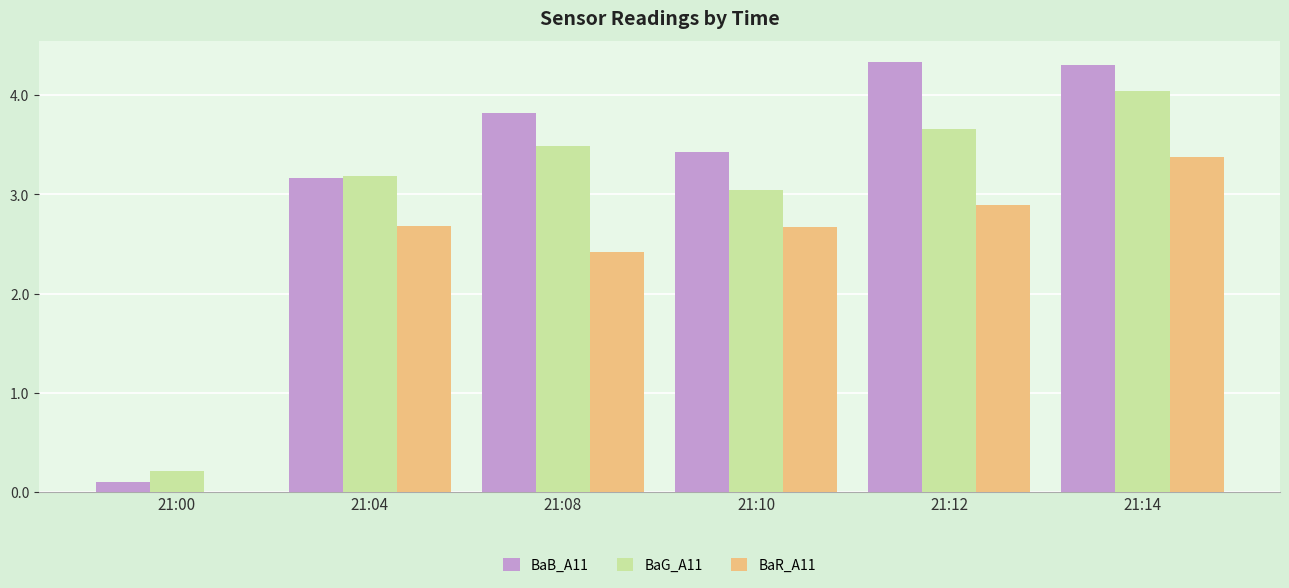

Is the value of BaR_A11 at 21:10 greater than the value of BaB_A11 at 21:04?

No